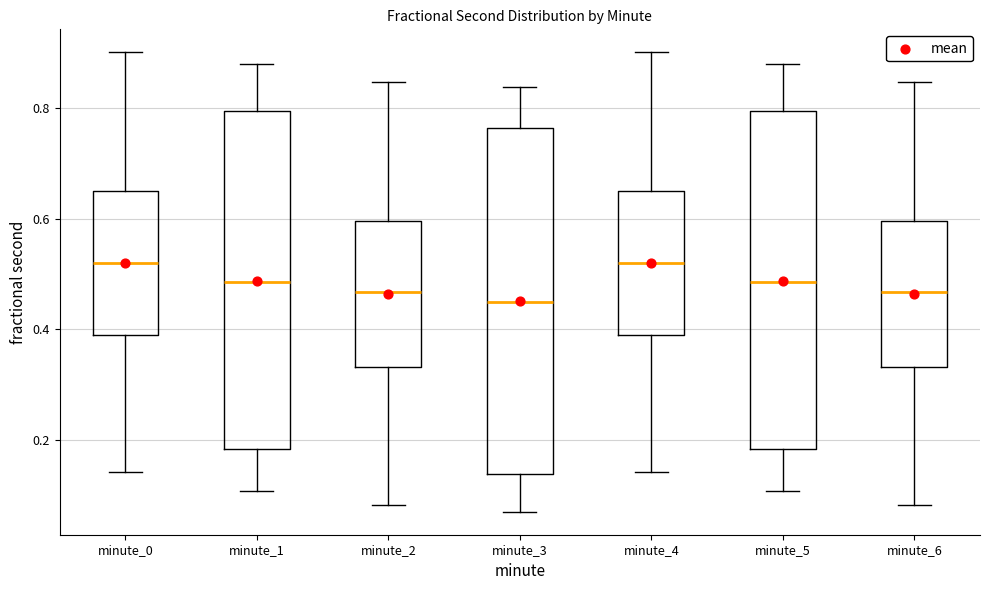

Where is the lower edge of the box for minute_6 on the y-axis? The values are not printed on the chart, so give them approximately, as read against the axis.

0.34